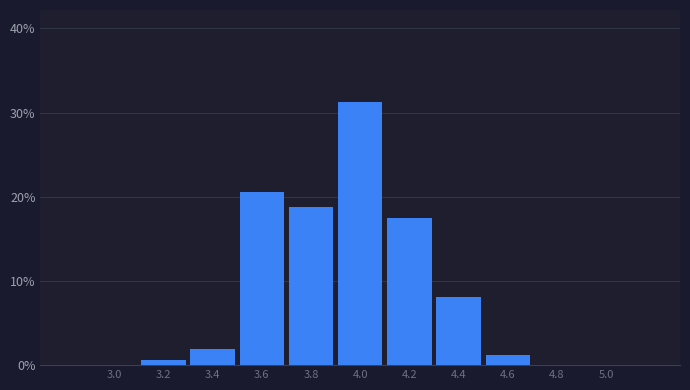

What is the sum of the values at 3.4 and 4.4?

10.0